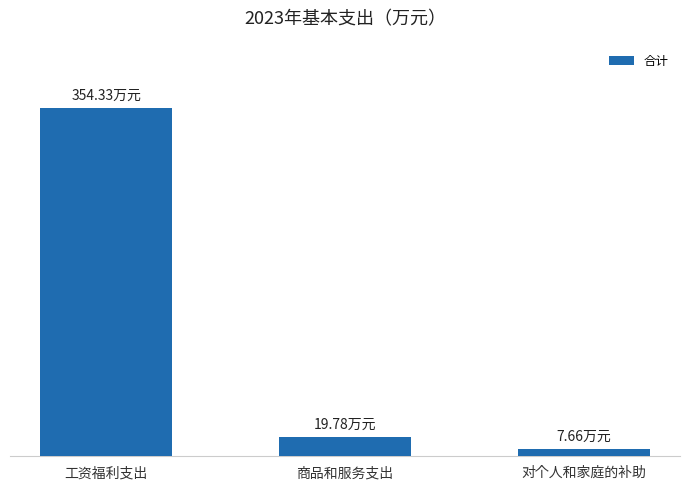

Reading left to right, list all the values displayed in this chart.

工资福利支出=354.3	商品和服务支出=19.8	对个人和家庭的补助=7.7